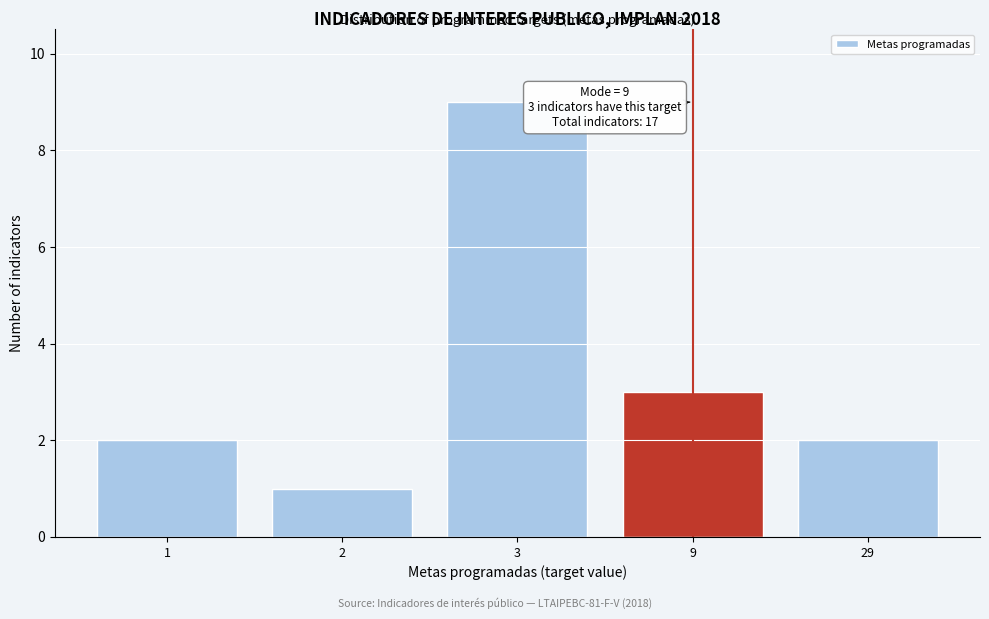

Reading right to left, list all the values displayed in this chart.

29=2	9=3	3=9	2=1	1=2